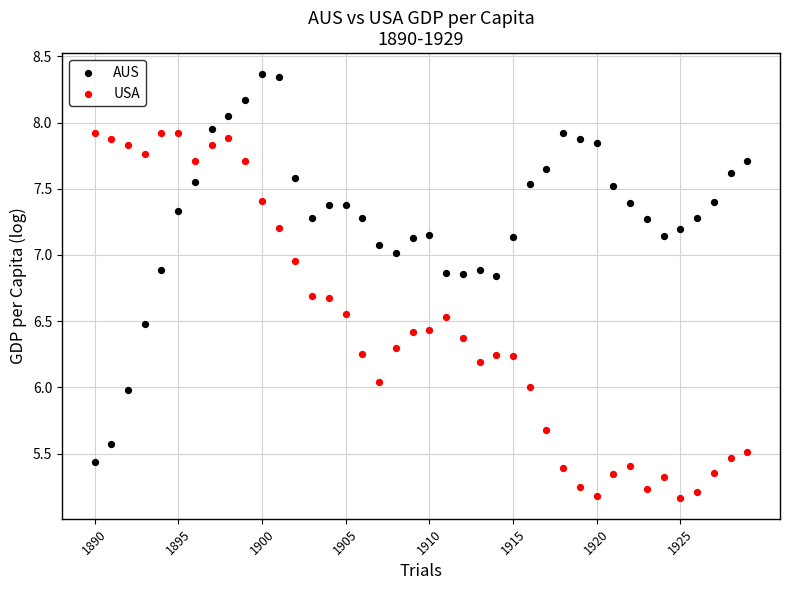

Across all data points, what is the range of Y values (max minus min)?

3.2